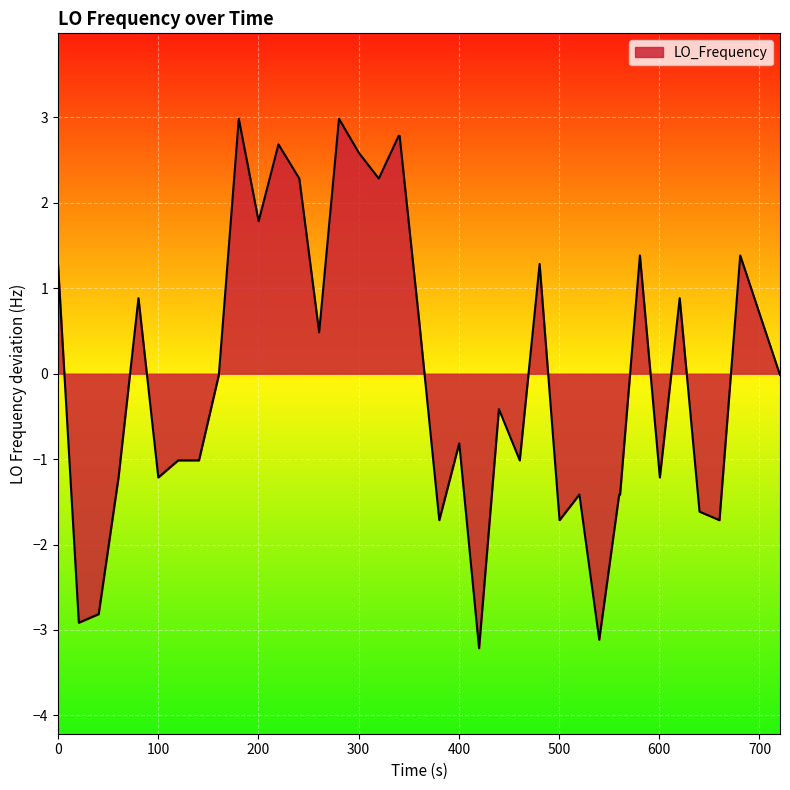

What is the minimum value shown in the chart?

-3.2